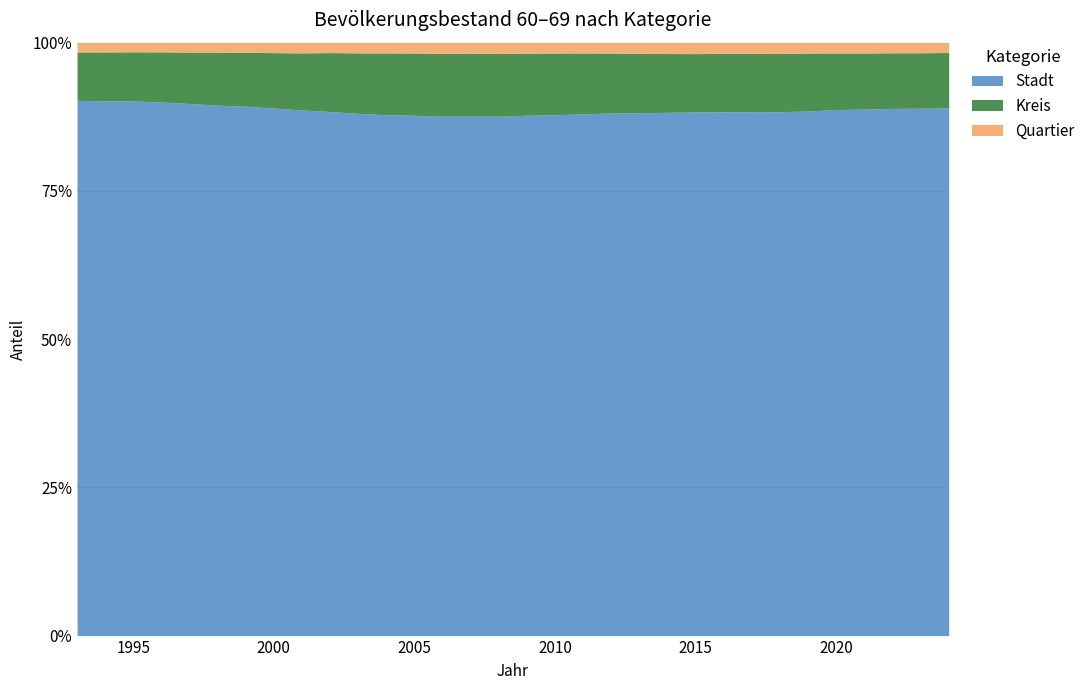

How many interior local valleys does the Quartier series have?

6